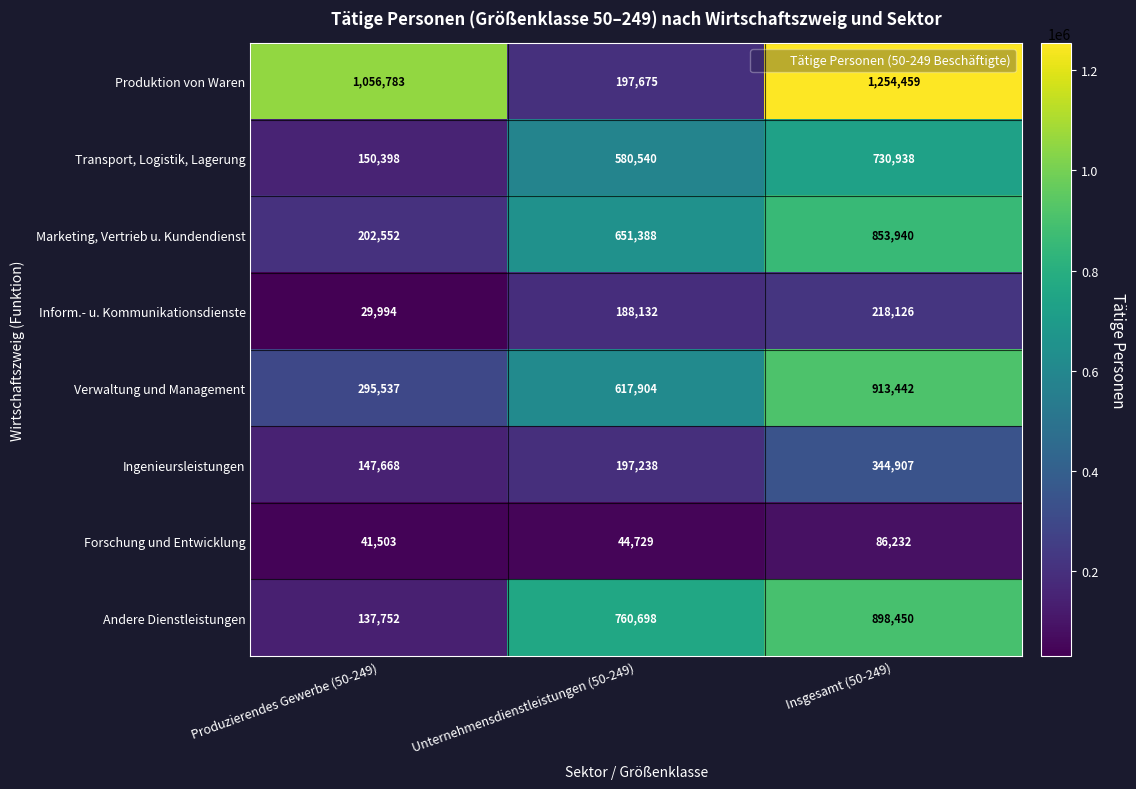

Reading left to right, extract all data points from this chart.

Produktion von Waren: Produzierendes Gewerbe (50-249)=1056783	Unternehmensdienstleistungen (50-249)=197675	Insgesamt (50-249)=1254459
Transport, Logistik, Lagerung: Produzierendes Gewerbe (50-249)=150398	Unternehmensdienstleistungen (50-249)=580540	Insgesamt (50-249)=730938
Marketing, Vertrieb u. Kundendienst: Produzierendes Gewerbe (50-249)=202552	Unternehmensdienstleistungen (50-249)=651388	Insgesamt (50-249)=853940
Inform.- u. Kommunikationsdienste: Produzierendes Gewerbe (50-249)=29994	Unternehmensdienstleistungen (50-249)=188132	Insgesamt (50-249)=218126
Verwaltung und Management: Produzierendes Gewerbe (50-249)=295537	Unternehmensdienstleistungen (50-249)=617904	Insgesamt (50-249)=913442
Ingenieursleistungen: Produzierendes Gewerbe (50-249)=147668	Unternehmensdienstleistungen (50-249)=197238	Insgesamt (50-249)=344907
Forschung und Entwicklung: Produzierendes Gewerbe (50-249)=41503	Unternehmensdienstleistungen (50-249)=44729	Insgesamt (50-249)=86232
Andere Dienstleistungen: Produzierendes Gewerbe (50-249)=137752	Unternehmensdienstleistungen (50-249)=760698	Insgesamt (50-249)=898450